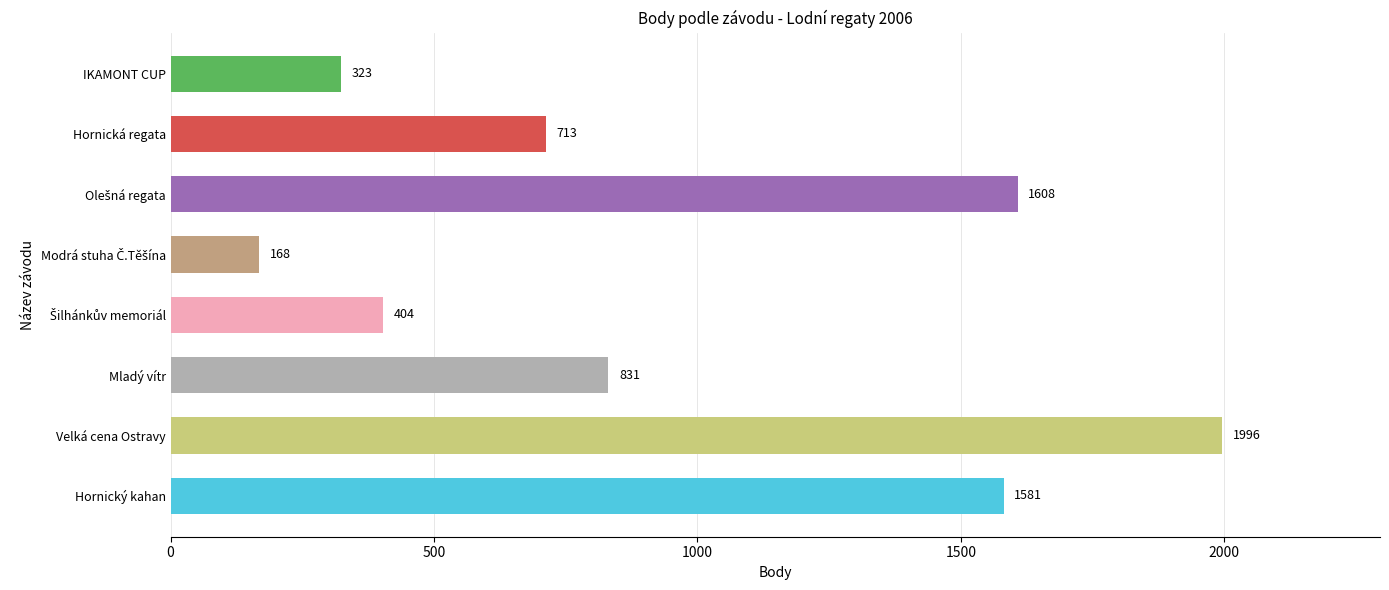

Which label corresponds to the largest value in the chart?

Velká cena Ostravy